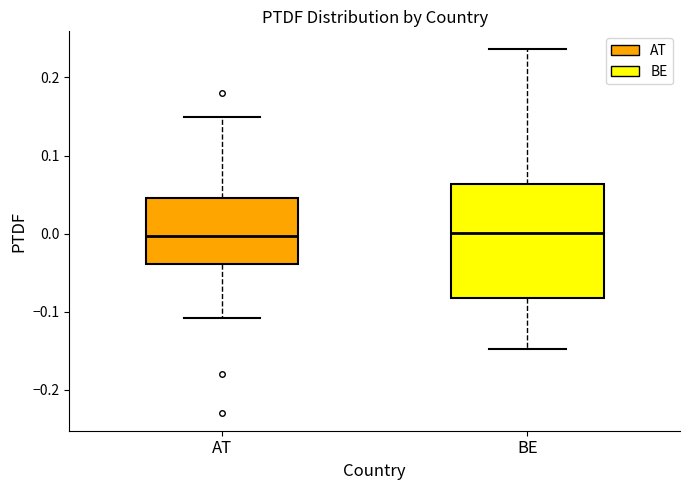

Reading left to right, read every box against the y-axis: the position of its median line, the range the box covers, and the ends of its whiskers. The values are not printed on the chart, so give them approximately, as read against the axis.

AT: median 0.00, box -0.04 to 0.05, whiskers -0.11 to 0.15
BE: median 0.00, box -0.08 to 0.06, whiskers -0.15 to 0.24